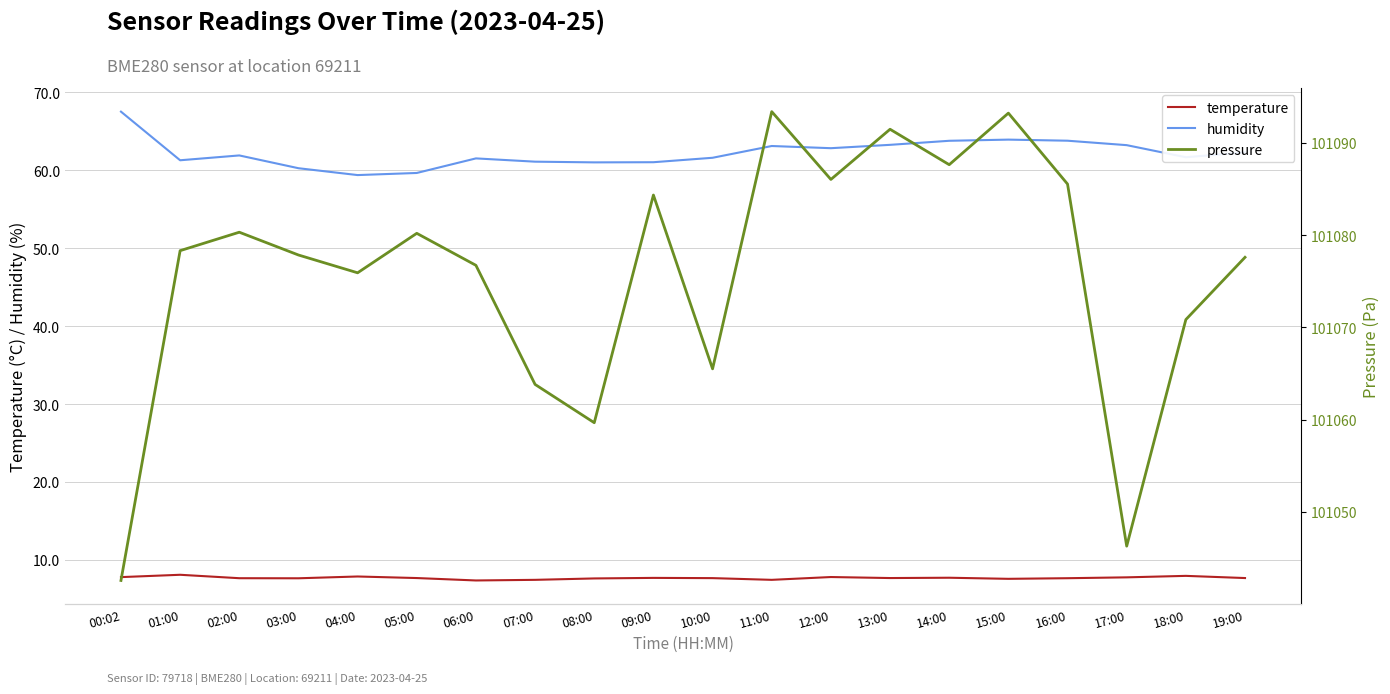

At which label is pressure closest to 101067?

10:00